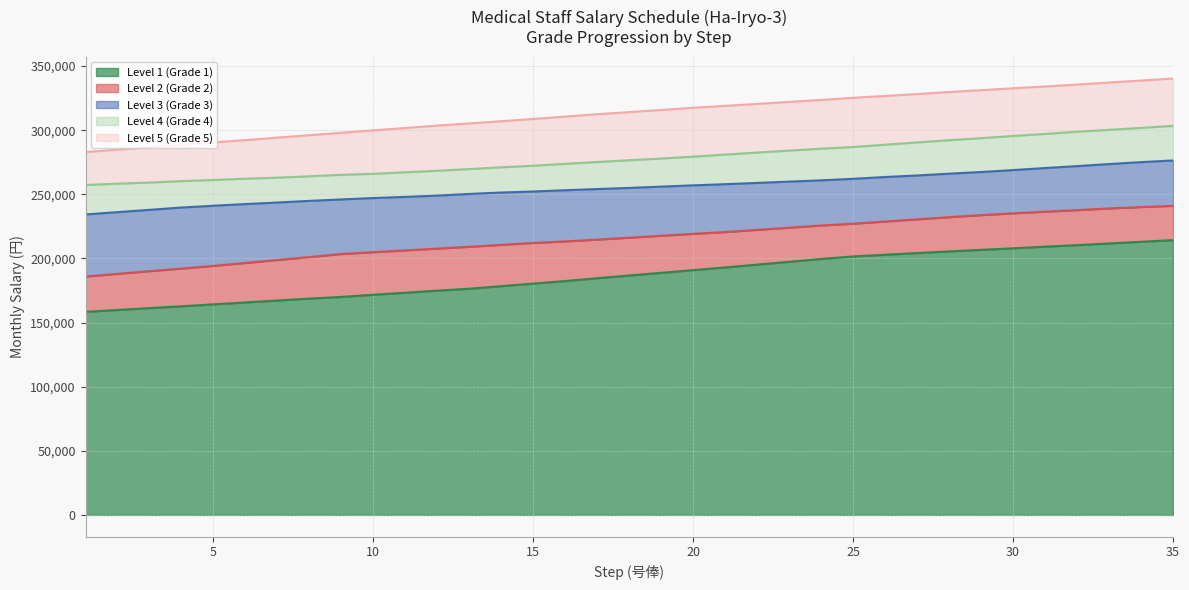

Rank the series by their maximum value, from highest to lowest.

Level 5 (Grade 5), Level 4 (Grade 4), Level 3 (Grade 3), Level 2 (Grade 2), Level 1 (Grade 1)